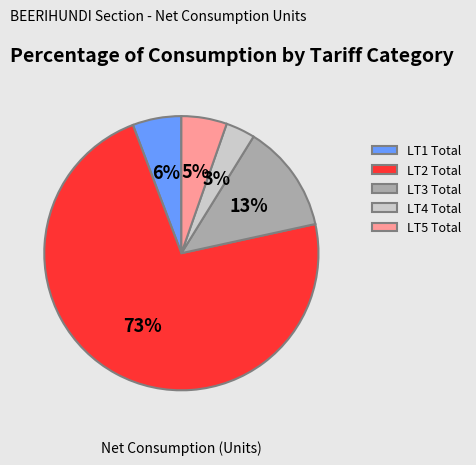

Is the sum of LT1 Total and LT2 Total greater than half?

Yes